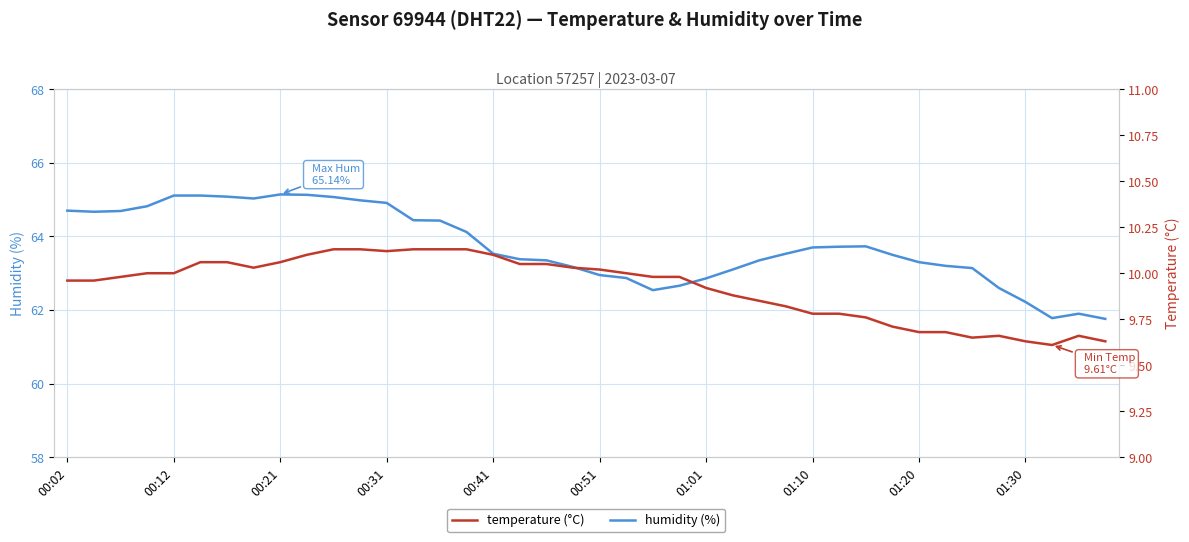

True or false: temperature has a value of 5.5 at 01:10.

False